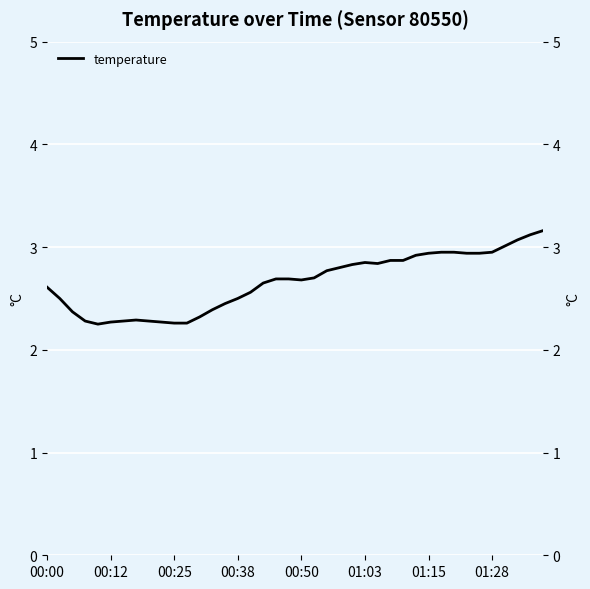

What is the sum of all values?

106.3